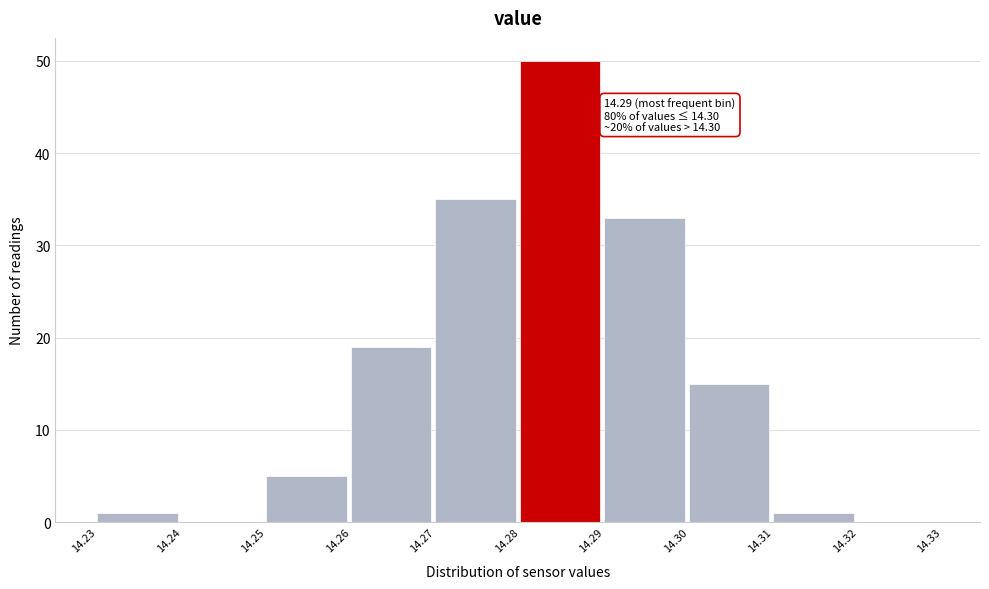

Reading left to right, extract all data points from this chart.

14.23=1	14.24=0	14.25=5	14.26=19	14.27=35	14.28=50	14.29=33	14.30=15	14.31=1	14.32=0